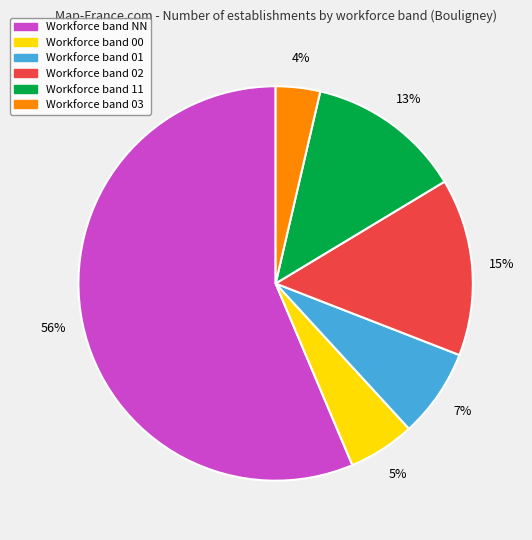

To the nearest percent, what is the average slice percentage?

17%